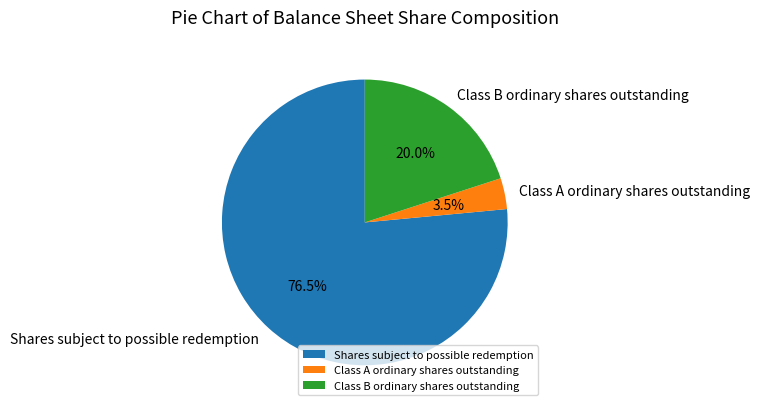

Which category accounts for the majority?

Shares subject to possible redemption